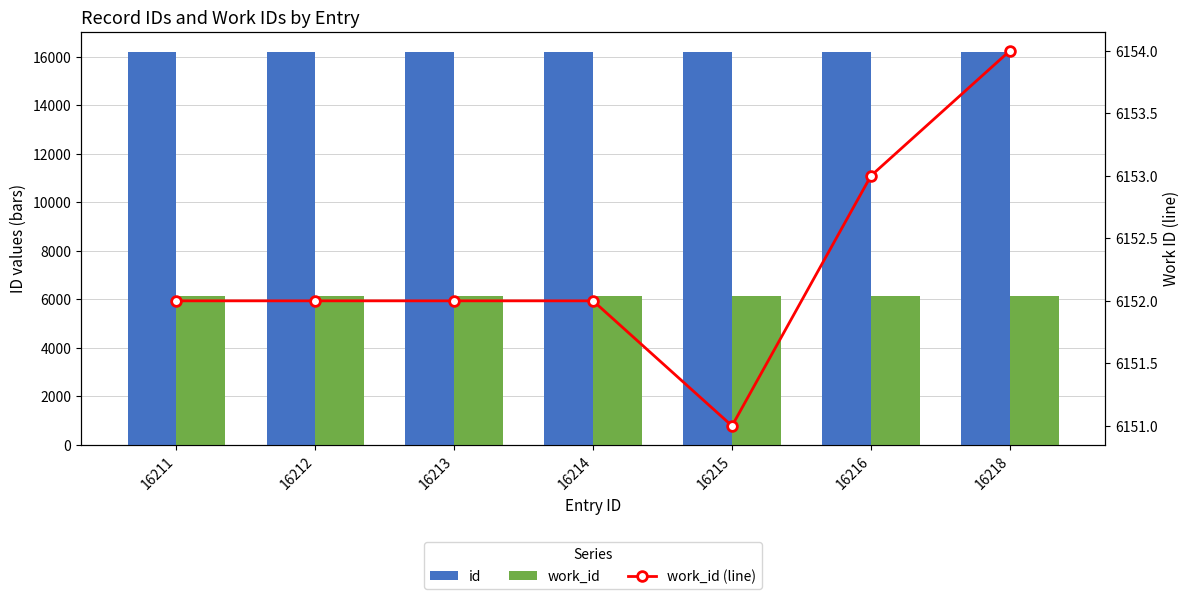

Reading left to right, what are all the values shown in this chart?

id: 16211=16211	16212=16212	16213=16213	16214=16214	16215=16215	16216=16216	16218=16218
work_id: 16211=6152	16212=6152	16213=6152	16214=6152	16215=6151	16216=6153	16218=6154
work_id (line): 16211=6152	16212=6152	16213=6152	16214=6152	16215=6151	16216=6153	16218=6154